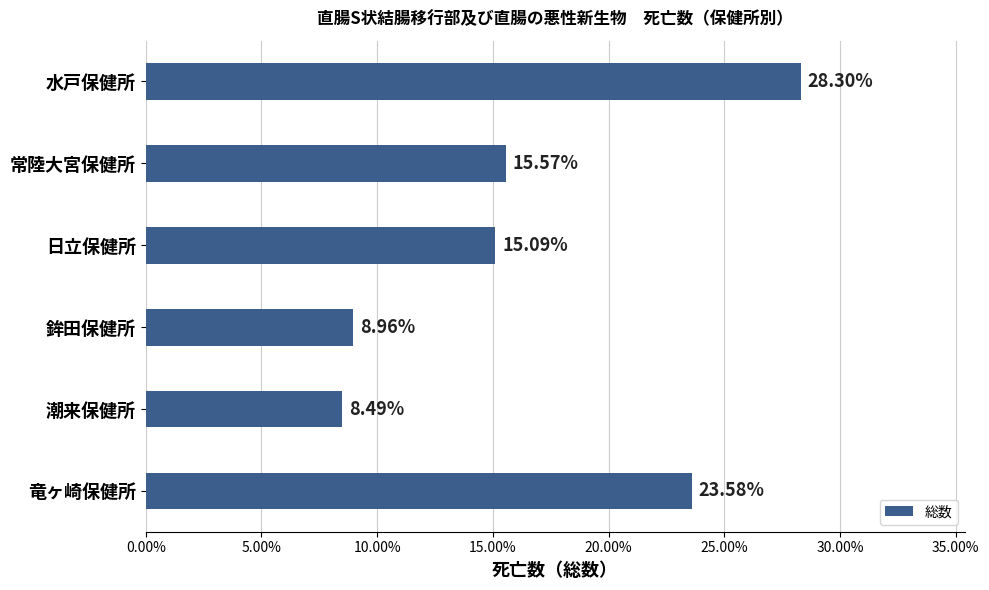

Which category has the lowest value across all series?

潮来保健所